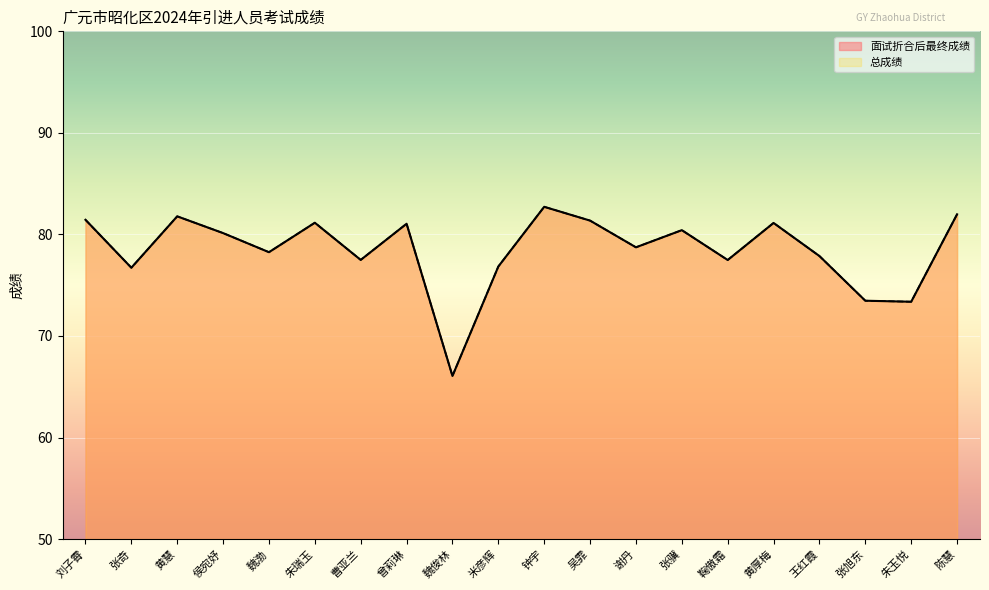

What is the label of the 16th point from the left?

黄厚梅